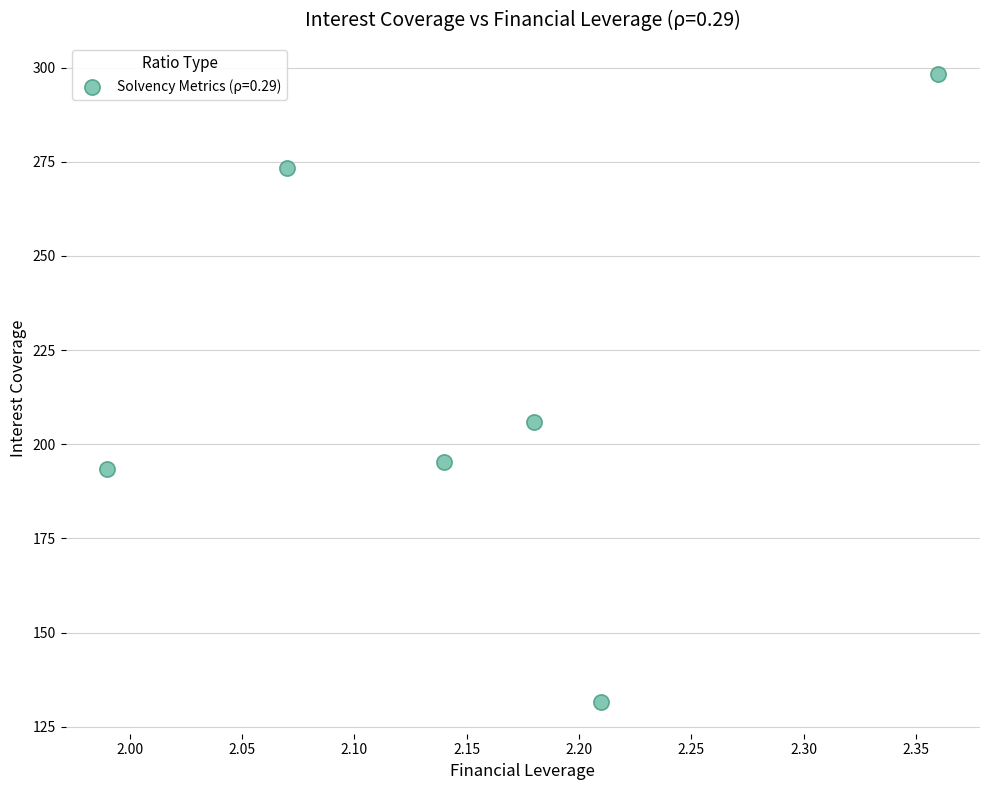

What is the range of Y values (max minus min)?

166.8